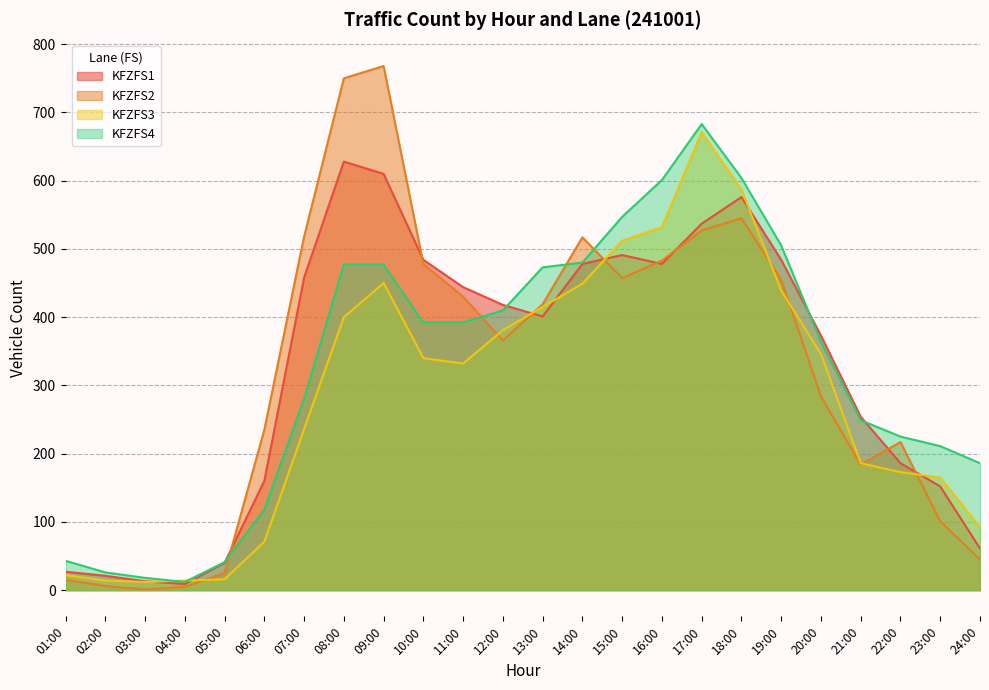

Reading left to right, extract all data points from this chart.

KFZFS1: 01:00=27	02:00=21	03:00=13	04:00=9	05:00=40	06:00=160	07:00=458	08:00=628	09:00=610	10:00=484	11:00=444	12:00=418	13:00=401	14:00=478	15:00=491	16:00=478	17:00=537	18:00=576	19:00=484	20:00=373	21:00=254	22:00=186	23:00=152	24:00=61
KFZFS2: 01:00=15	02:00=6	03:00=1	04:00=5	05:00=25	06:00=235	07:00=518	08:00=750	09:00=768	10:00=478	11:00=430	12:00=366	13:00=419	14:00=517	15:00=457	16:00=483	17:00=527	18:00=545	19:00=455	20:00=284	21:00=184	22:00=217	23:00=101	24:00=45
KFZFS3: 01:00=22	02:00=14	03:00=12	04:00=14	05:00=16	06:00=71	07:00=236	08:00=400	09:00=450	10:00=340	11:00=332	12:00=381	13:00=415	14:00=449	15:00=512	16:00=532	17:00=671	18:00=587	19:00=439	20:00=346	21:00=186	22:00=173	23:00=165	24:00=92
KFZFS4: 01:00=43	02:00=26	03:00=18	04:00=12	05:00=41	06:00=118	07:00=280	08:00=477	09:00=477	10:00=392	11:00=392	12:00=410	13:00=473	14:00=480	15:00=547	16:00=601	17:00=683	18:00=604	19:00=505	20:00=364	21:00=249	22:00=225	23:00=211	24:00=186